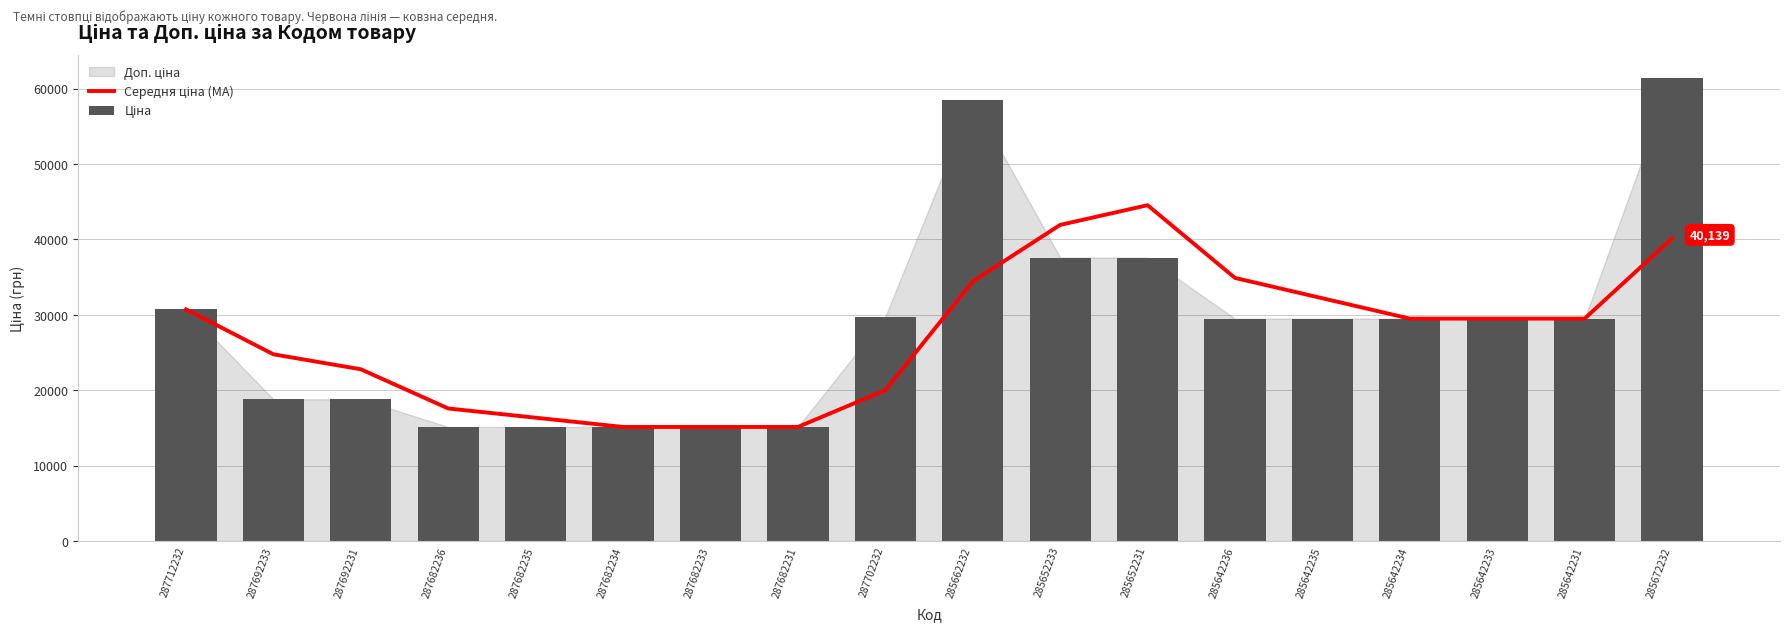

Reading left to right, transcribe all the data shown in this chart.

Середня ціна (MA): 287712232=30717.1	287692233=24757.0	287692231=22770.2	287682236=17571.2	287682235=16345.6	287682234=15120.0	287682233=15120.0	287682231=15120.0	287702232=19995.8	285662232=34431.3	285652233=41922.5	285652231=44537.9	285642236=34892.9	285642235=32192.2	285642234=29491.5	285642233=29491.5	285642231=29491.5	285672232=40139.1
Ціна: 287712232=30717.1	287692233=18796.8	287692231=18796.8	287682236=15120.0	287682235=15120.0	287682234=15120.0	287682233=15120.0	287682231=15120.0	287702232=29747.2	285662232=58426.5	285652233=37593.6	285652231=37593.6	285642236=29491.5	285642235=29491.5	285642234=29491.5	285642233=29491.5	285642231=29491.5	285672232=61434.3